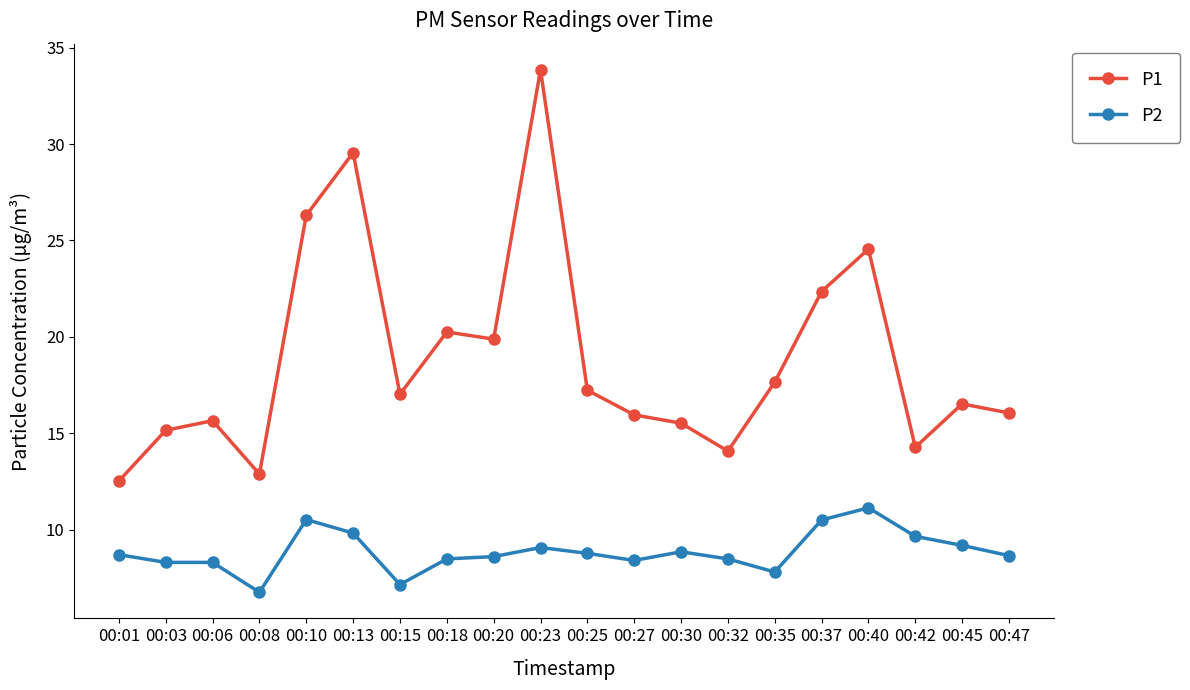

True or false: P1 and P2 cross at least once.

False